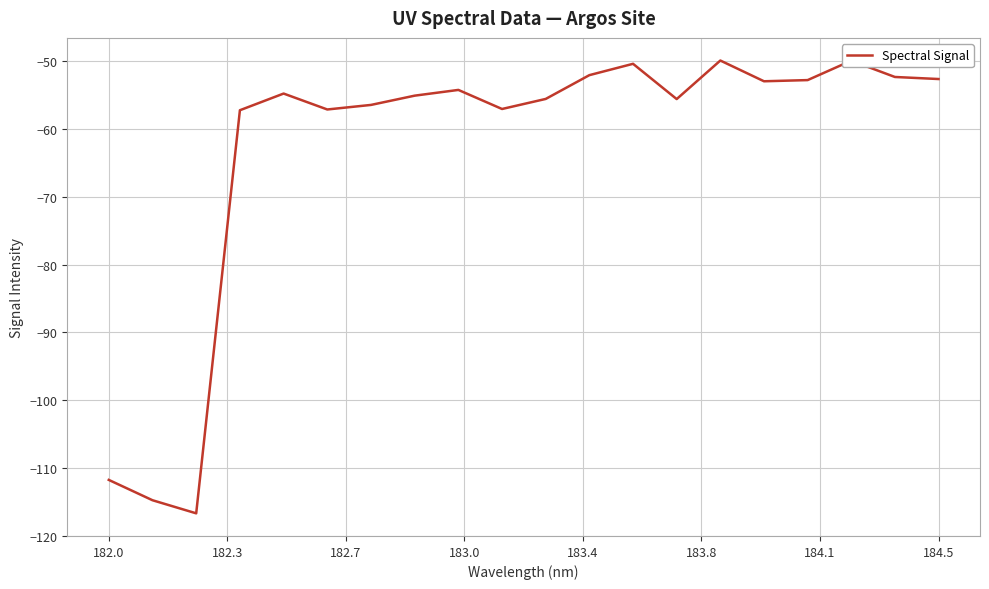

What is the minimum value shown in the chart?

-116.7